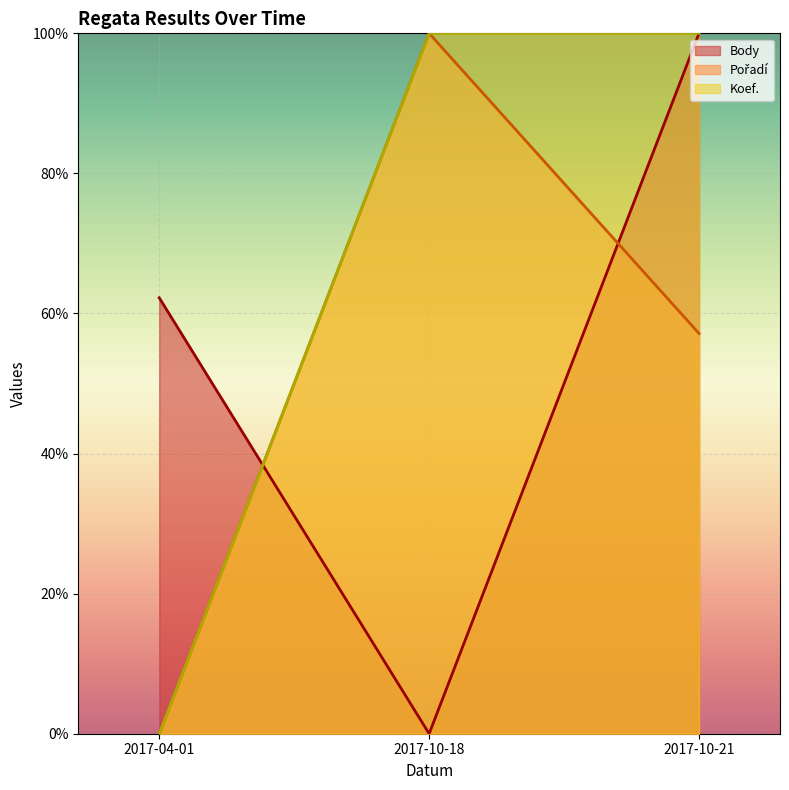

At 2017-10-18, list the series in order from largest to smallest.

Pořadí, Koef., Body